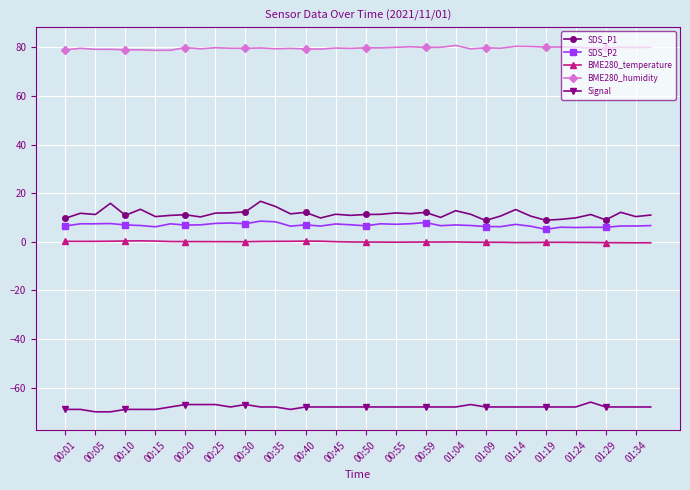

Count the number of categories in the chart.

40